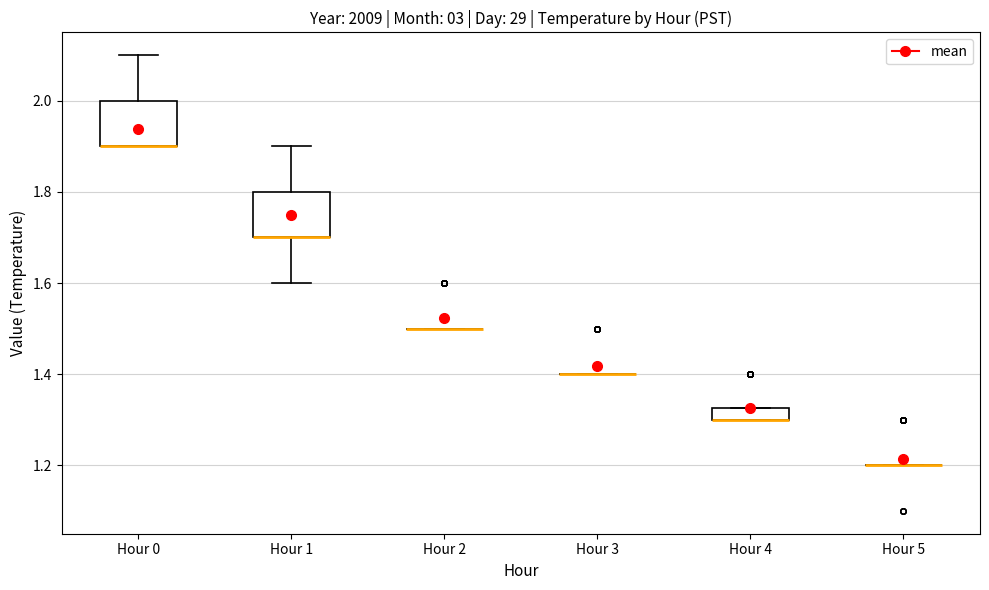

Where is the lower edge of the box for Hour 4 on the y-axis? The values are not printed on the chart, so give them approximately, as read against the axis.

1.30